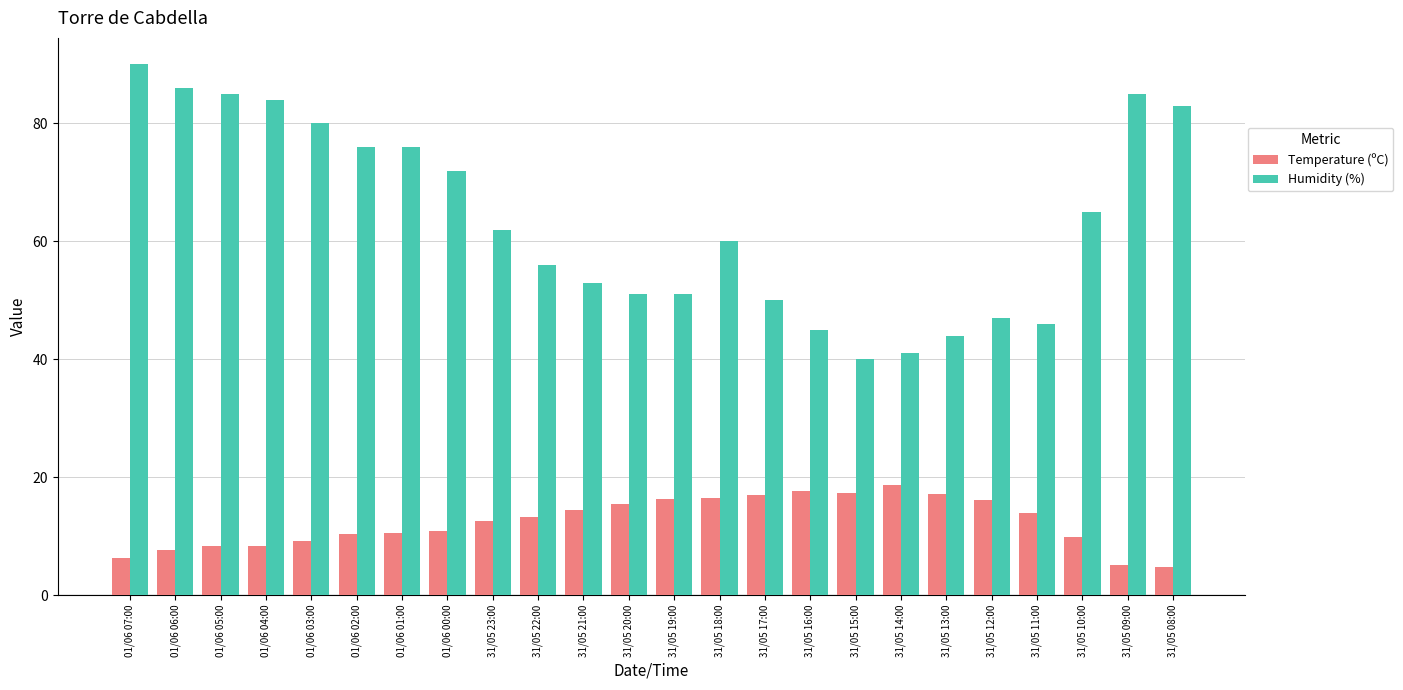

List the series in order of their peak value, highest first.

Humidity (%), Temperature (ºC)